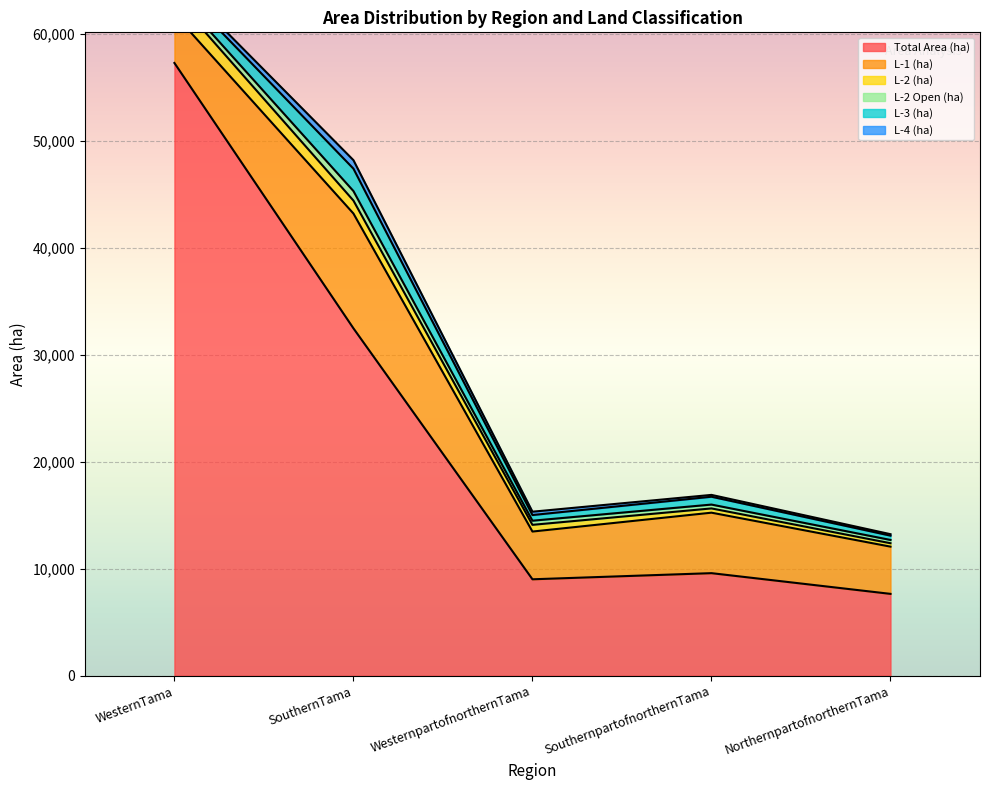

What is the average value of the L-4 (ha) series?

360.6